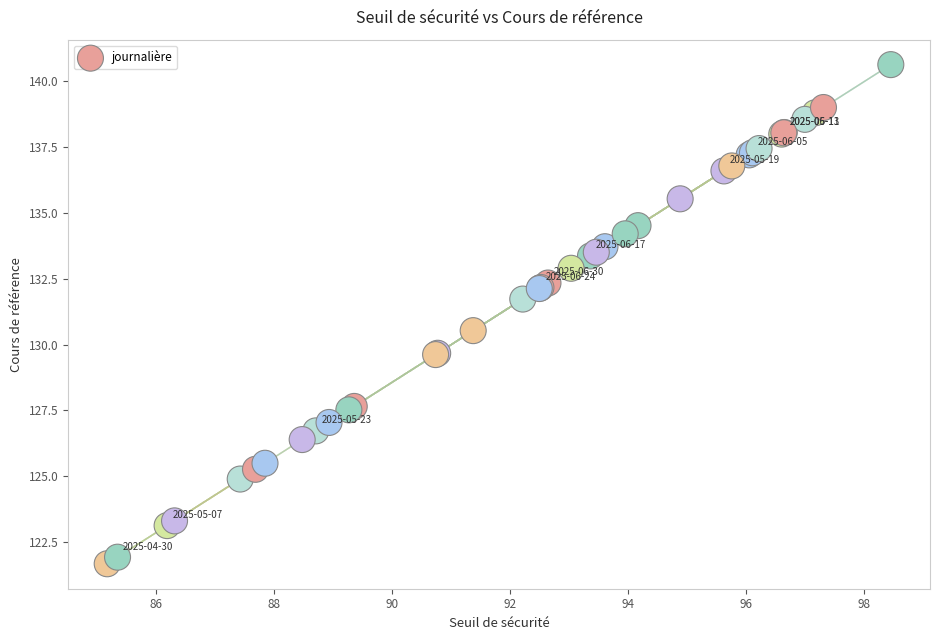

What Y value in the scatter plot is closest to 131?

130.5